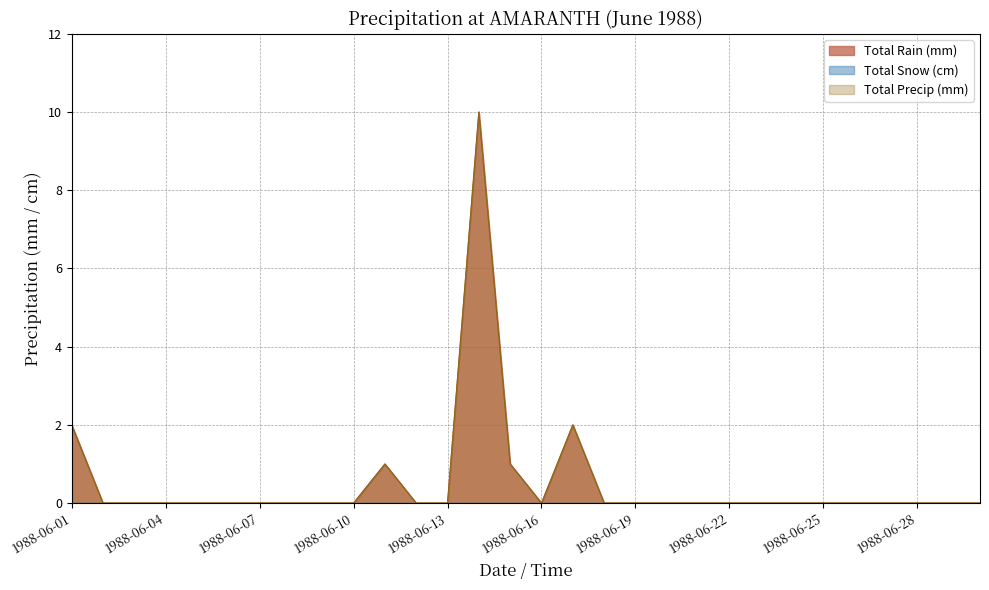

Count the Total Rain (mm) values in the range 0 to 1.

27